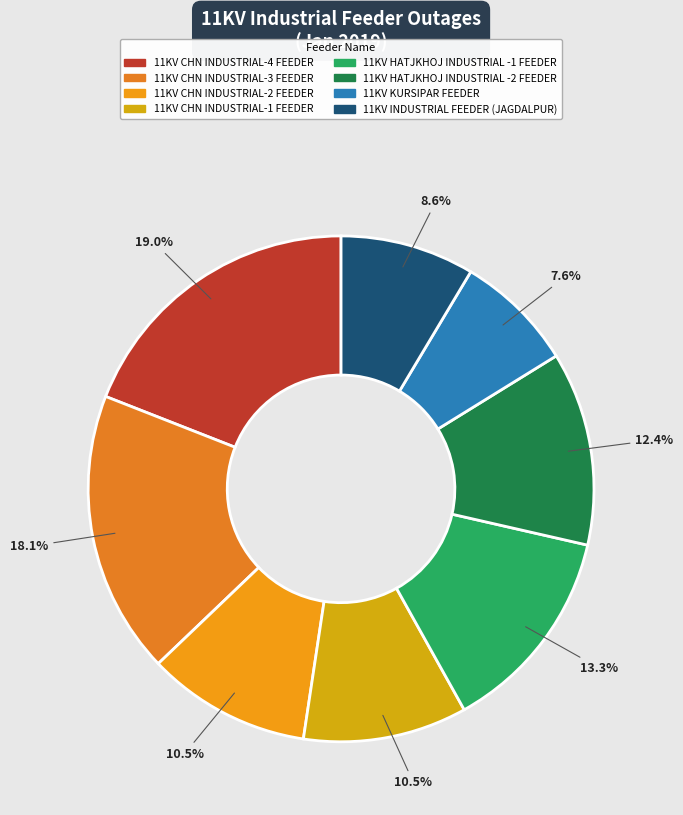

True or false: 11KV CHN INDUSTRIAL-2 FEEDER accounts for 10% of the total.

True